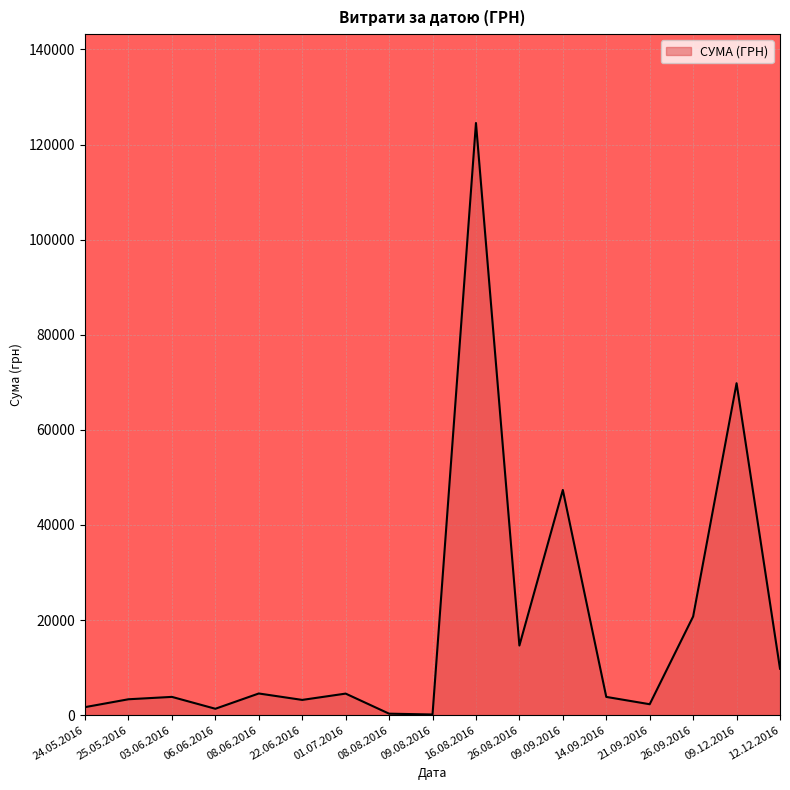

Which category has the highest value across all series?

16.08.2016